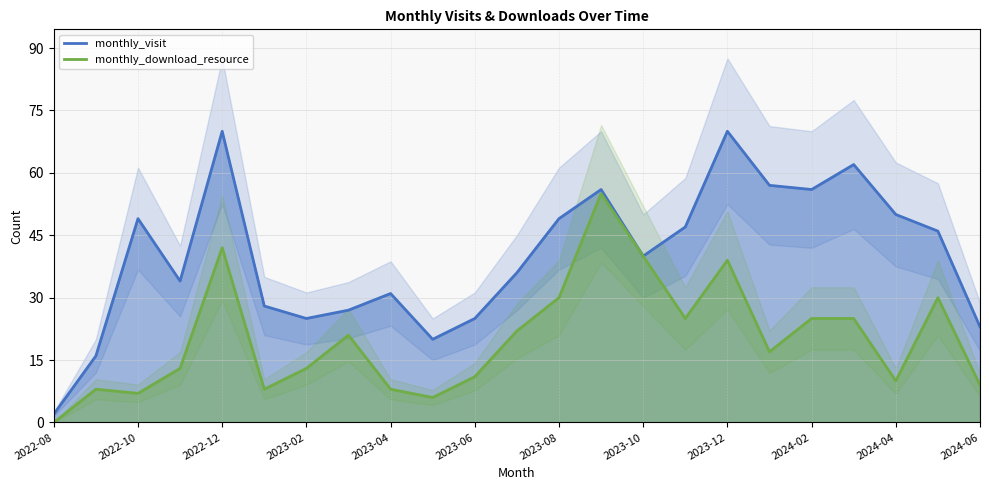

True or false: monthly_visit has a value of 23 at 2024-06.

True